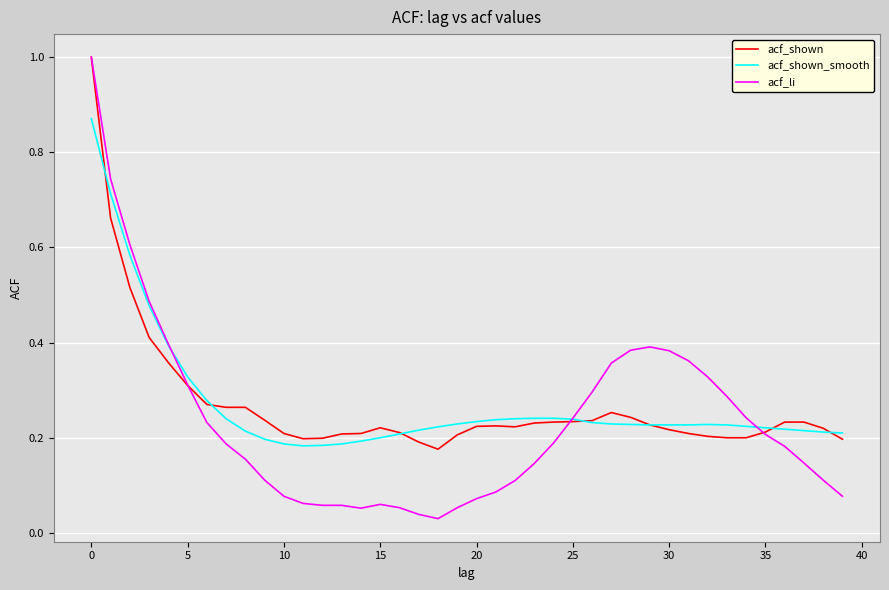

Which series has the widest spread of values?

acf_li